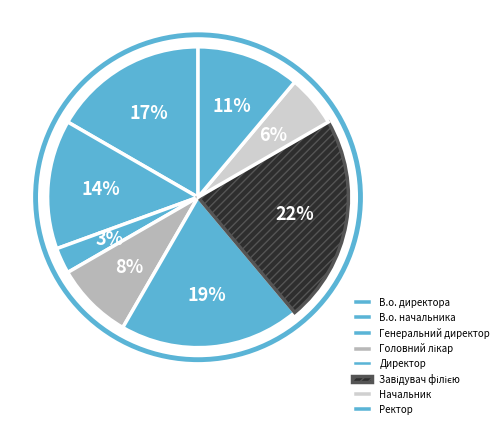

To the nearest percent, what is the difference between the Головний лікар and Ректор slice percentages?

3%